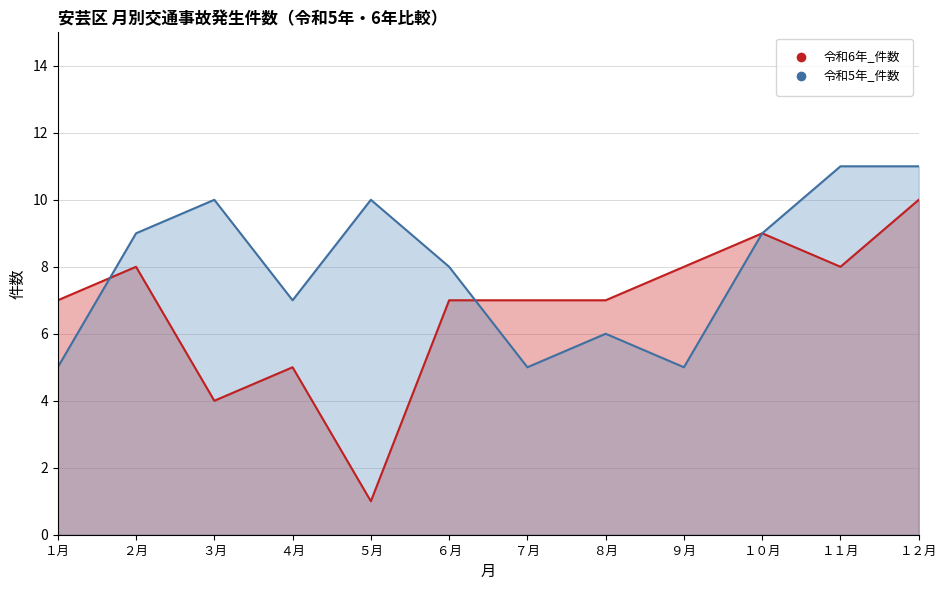

Which series has the largest total across all categories?

令和5年_件数